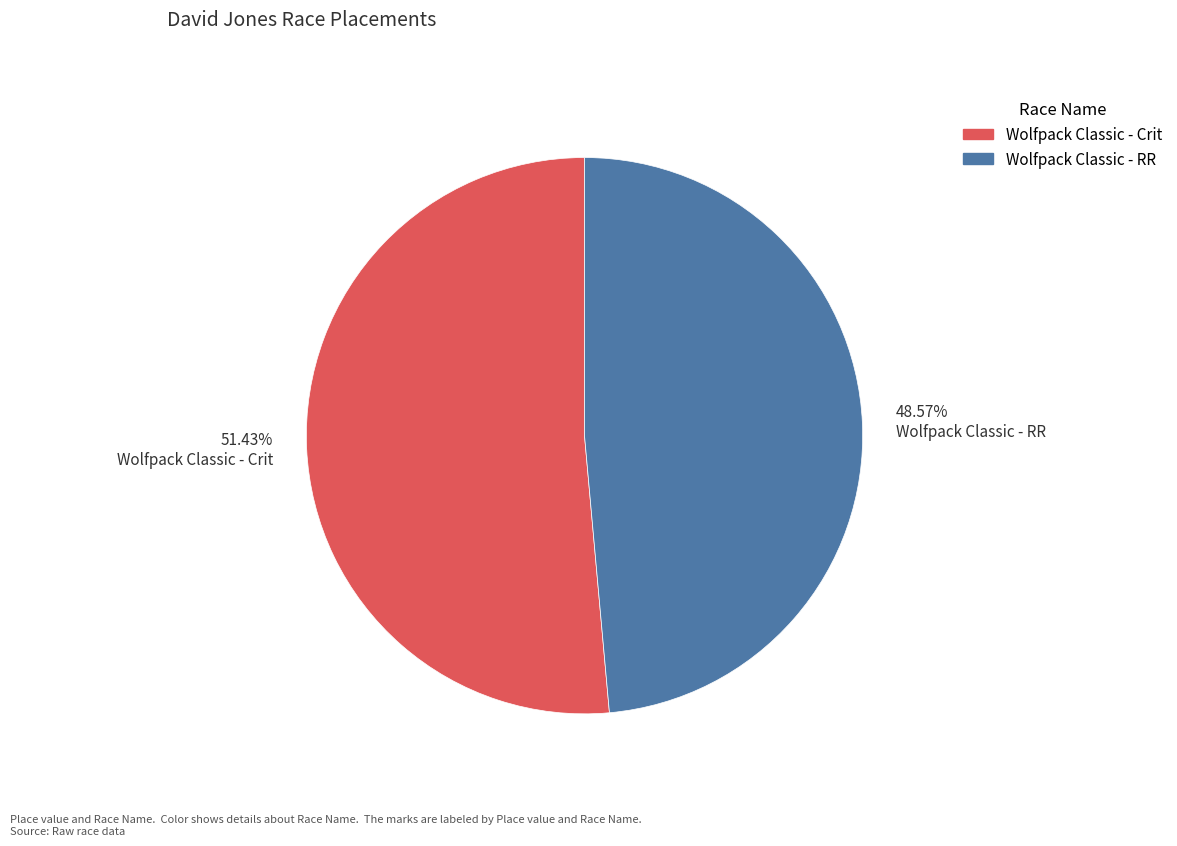

Rank the categories by value from lowest to highest.

48.57% Wolfpack Classic - RR, 51.43% Wolfpack Classic - Crit